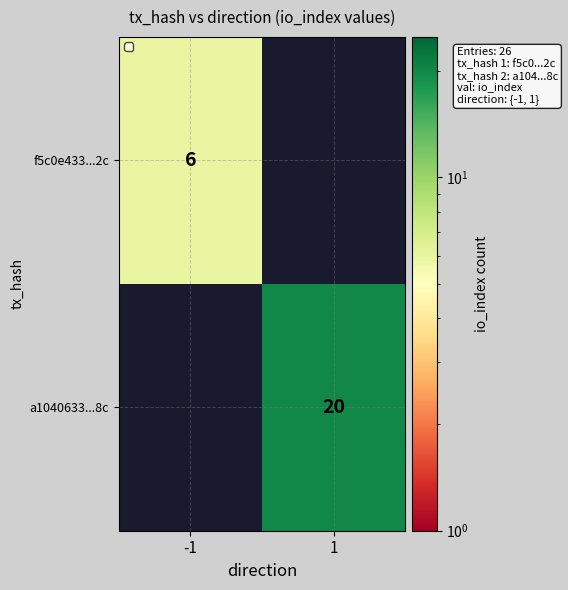

The value of f5c0e433...2c at -1 is 6. True or false?

True